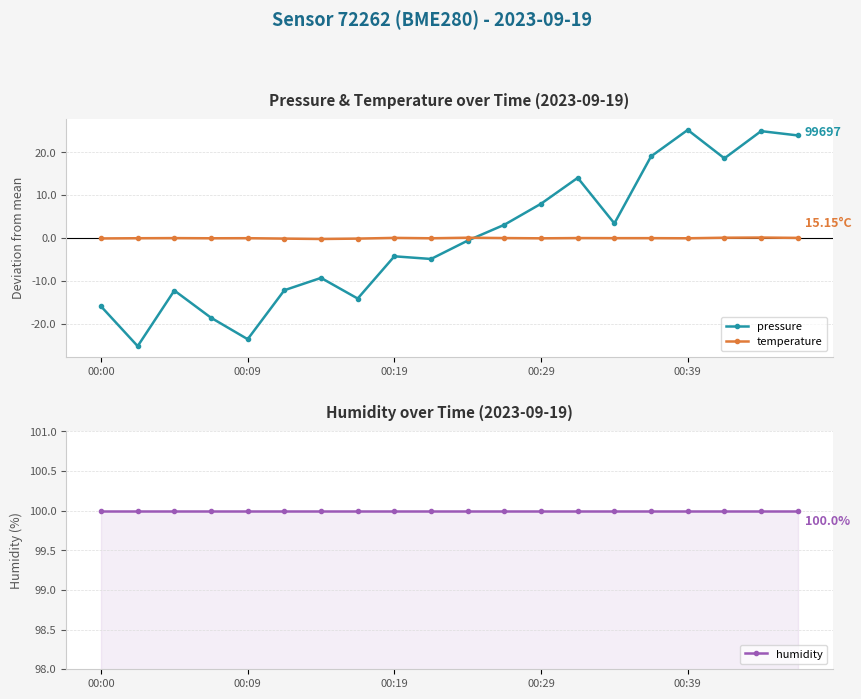

True or false: temperature has more than 1 points higher than both neighbors.

True